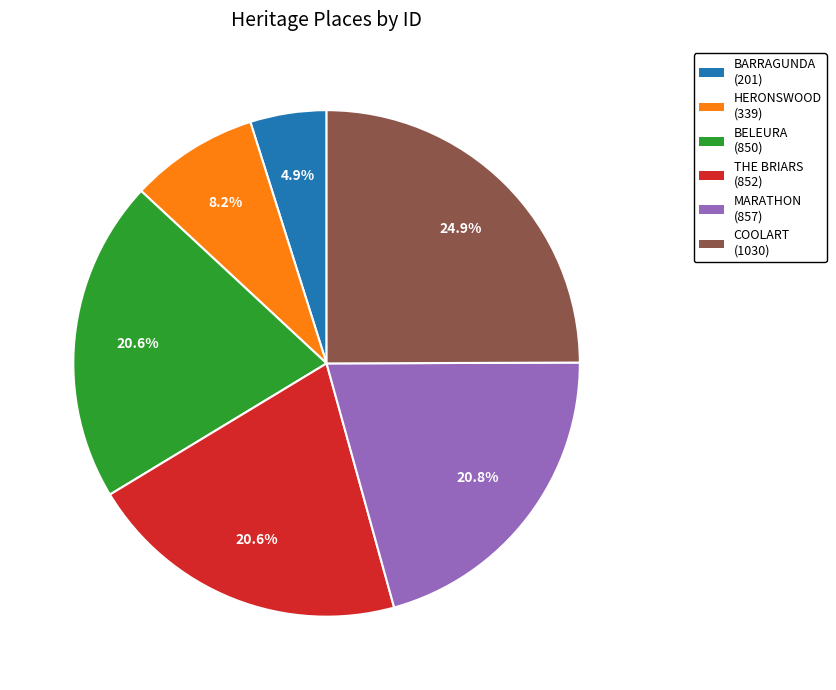

Is there any slice that represents more than half of the pie?

No